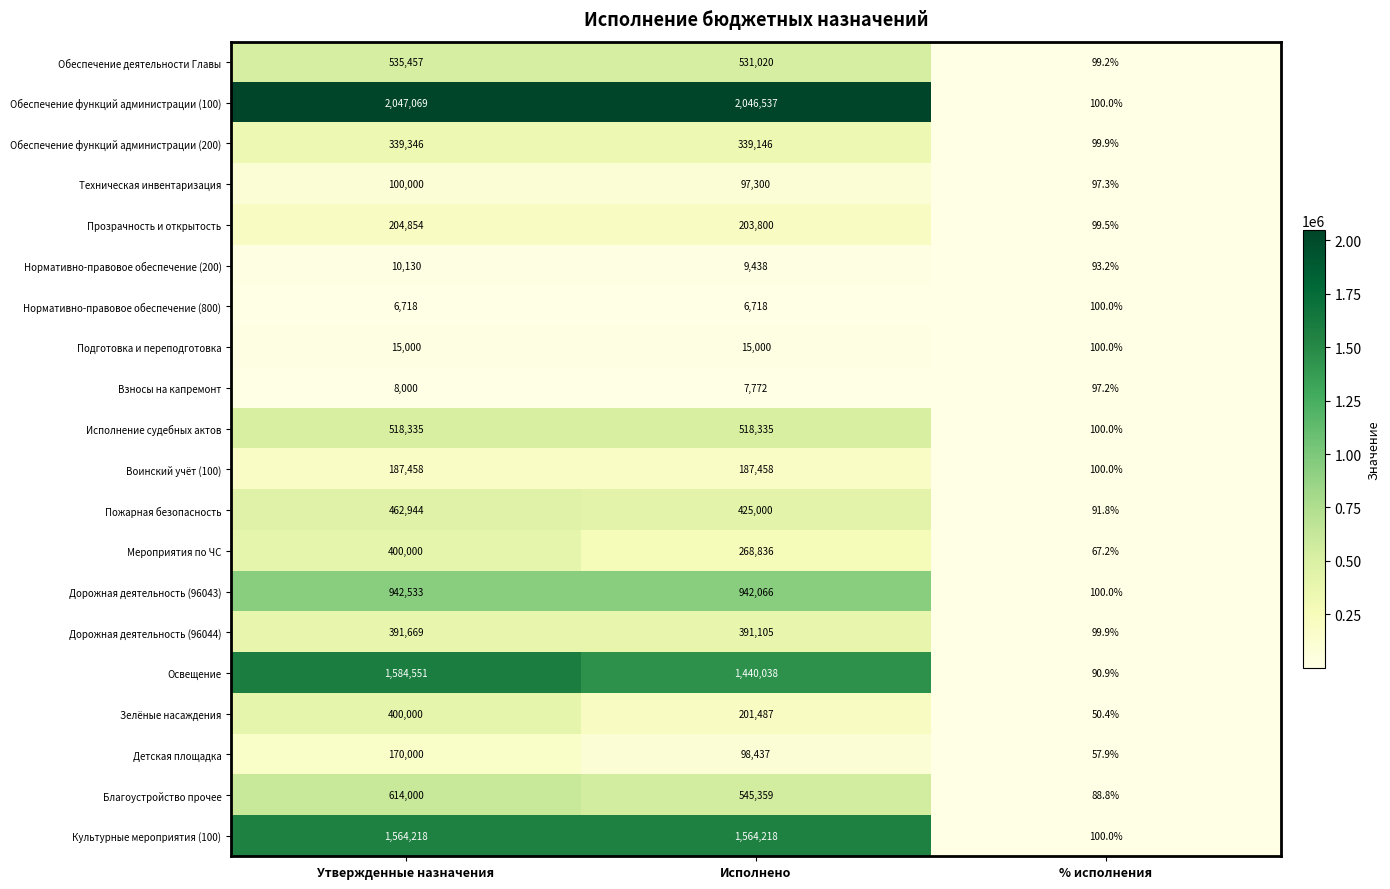

What is the sum of the Освещение values at Исполнено and Утвержденные назначения?

3024589.0